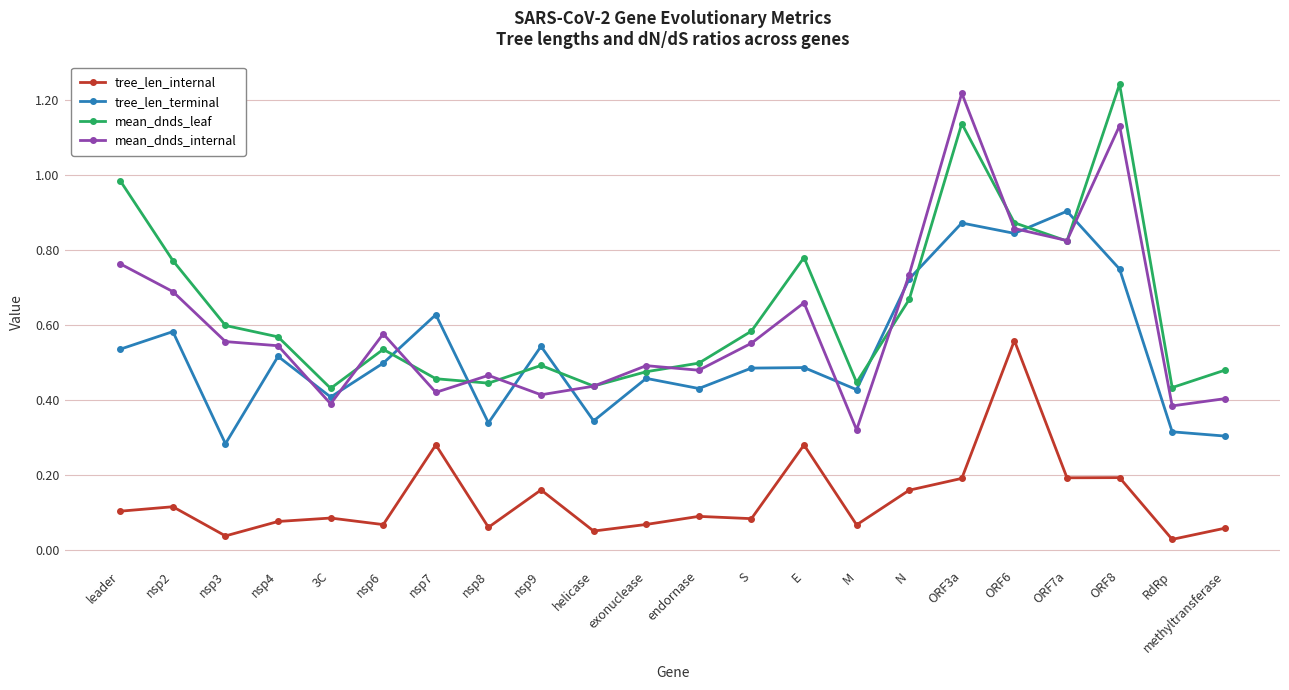

How many series are shown in this chart?

4